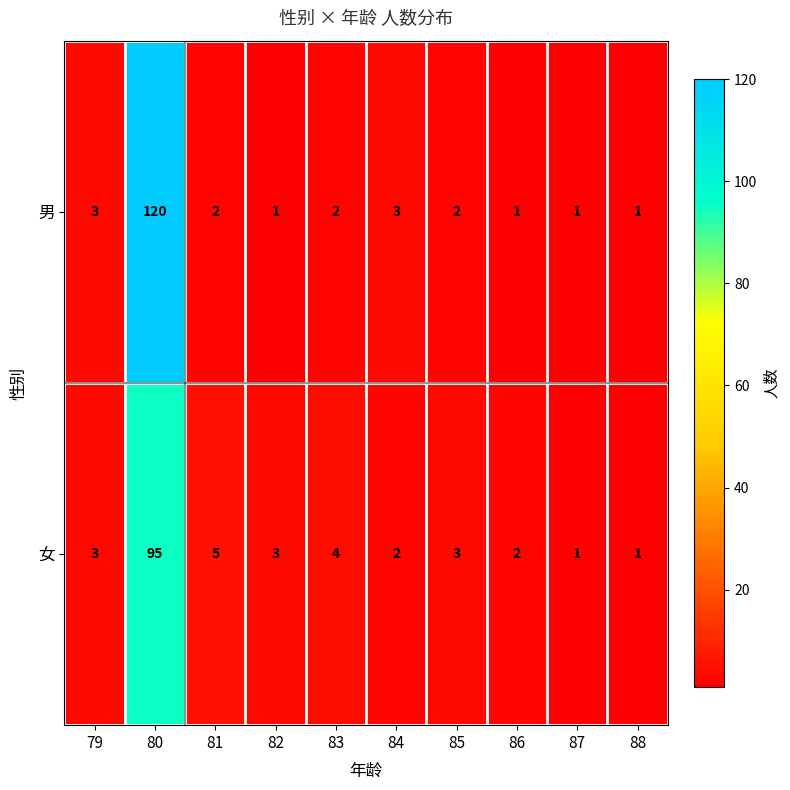

What is the difference between the 女 values at 88 and 81?

4